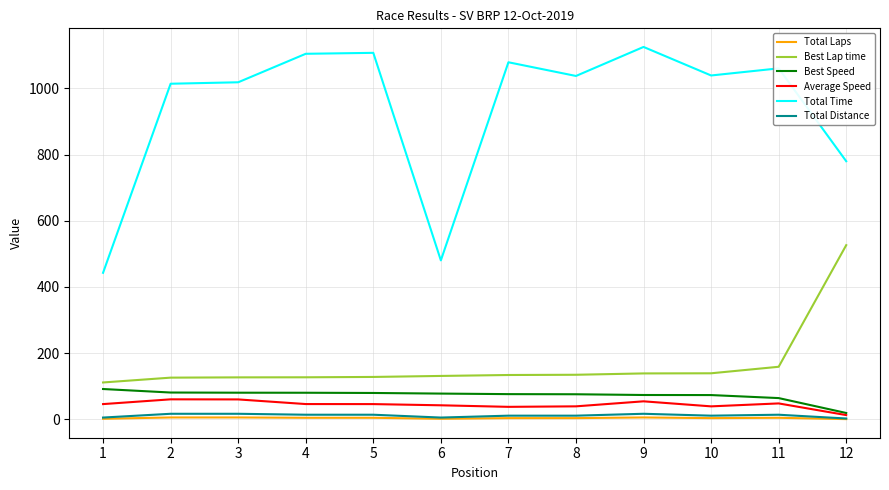

What is the highest value of the Best Speed series?

91.9